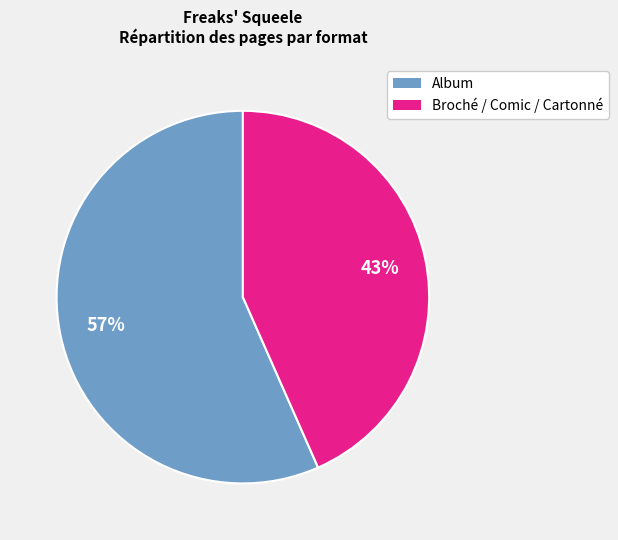

To the nearest percent, what is the average slice percentage?

50%